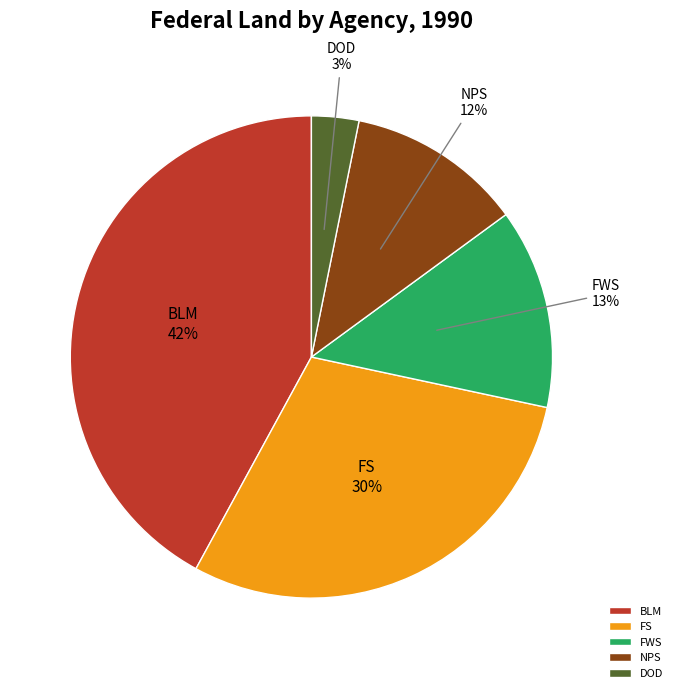

Which has a higher value, FS or FWS?

FS